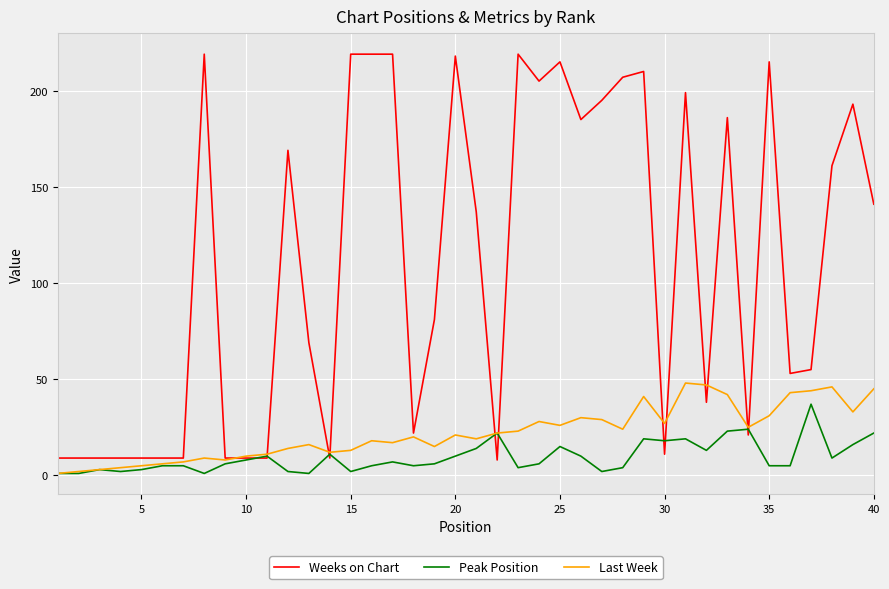

What is the maximum value for Weeks on Chart?

219